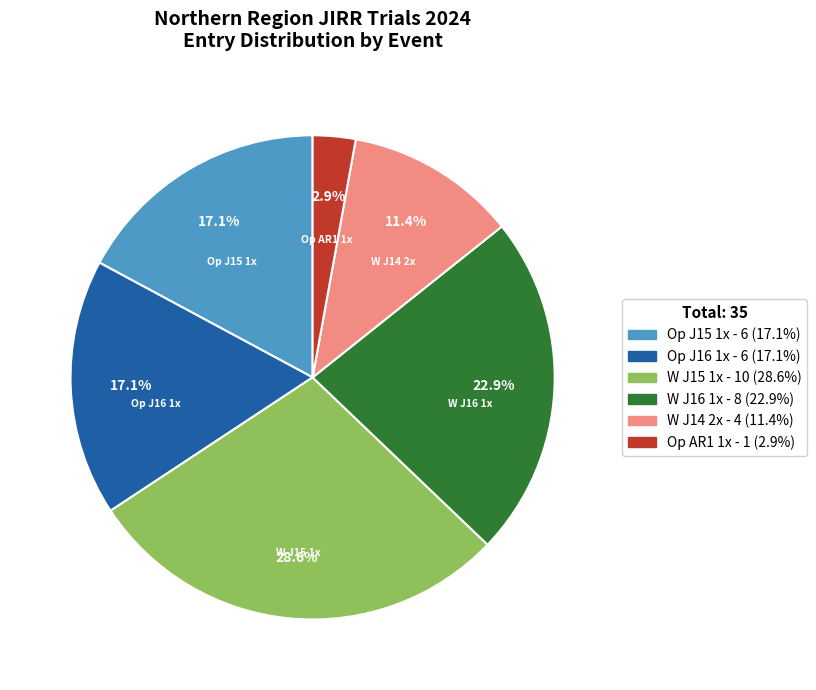

Which has a higher value, W J14 2x or Op AR1 1x?

W J14 2x